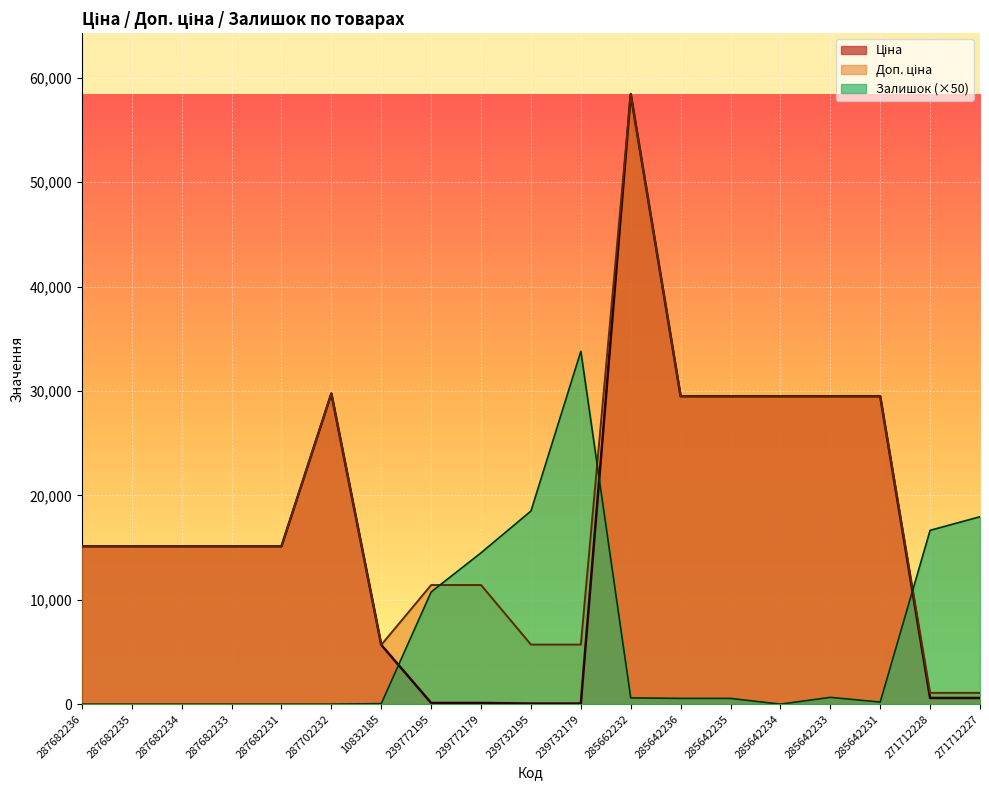

True or false: Залишок has a value of 32429.8 at 239732195.

False